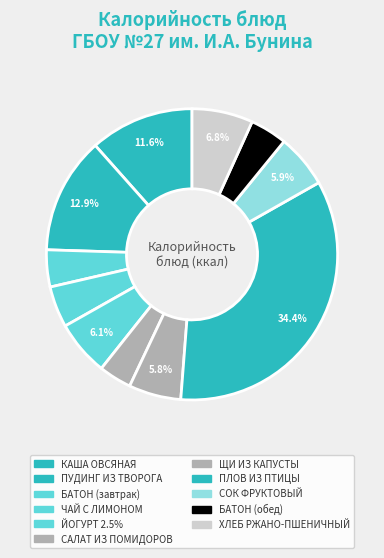

What is the largest slice in the pie chart?

ПЛОВ ИЗ ПТИЦЫ